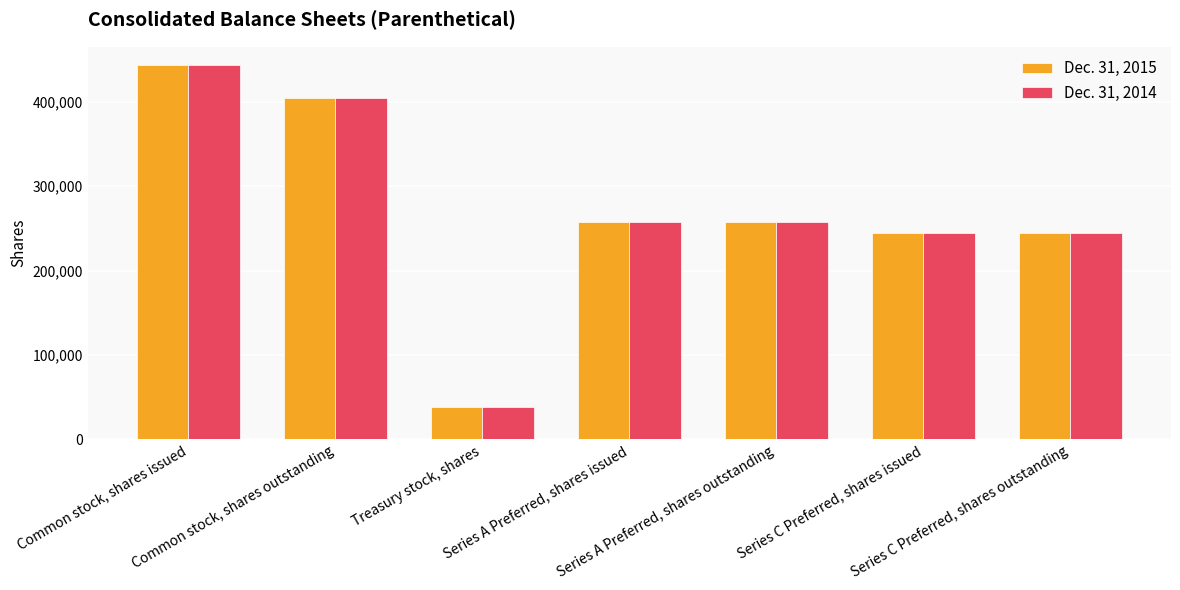

How many distinct data groups are displayed?

2